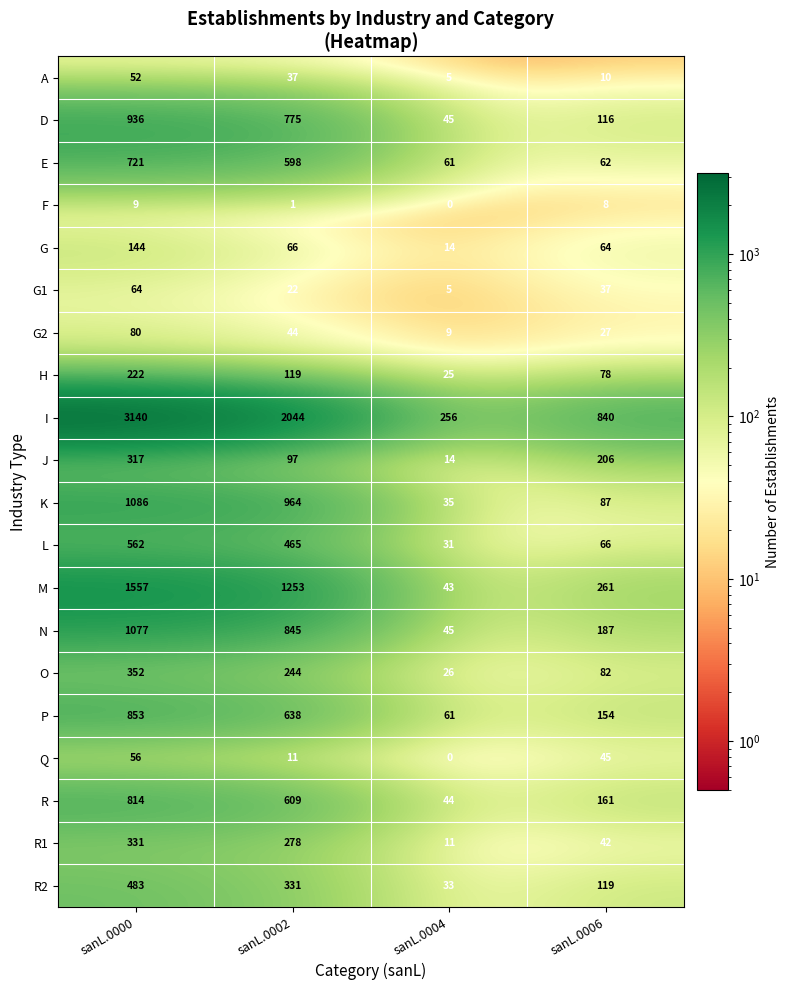

List the series in order of their peak value, lowest first.

F, A, Q, G1, G2, G, H, J, R1, O, R2, L, E, R, P, D, N, K, M, I